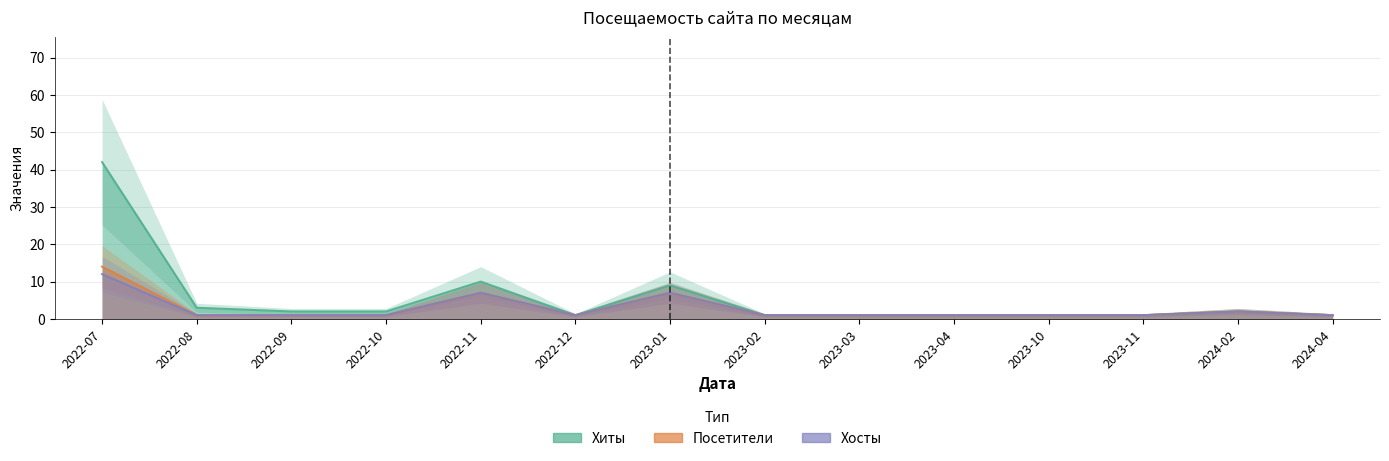

Which series has the widest spread of values?

Хиты